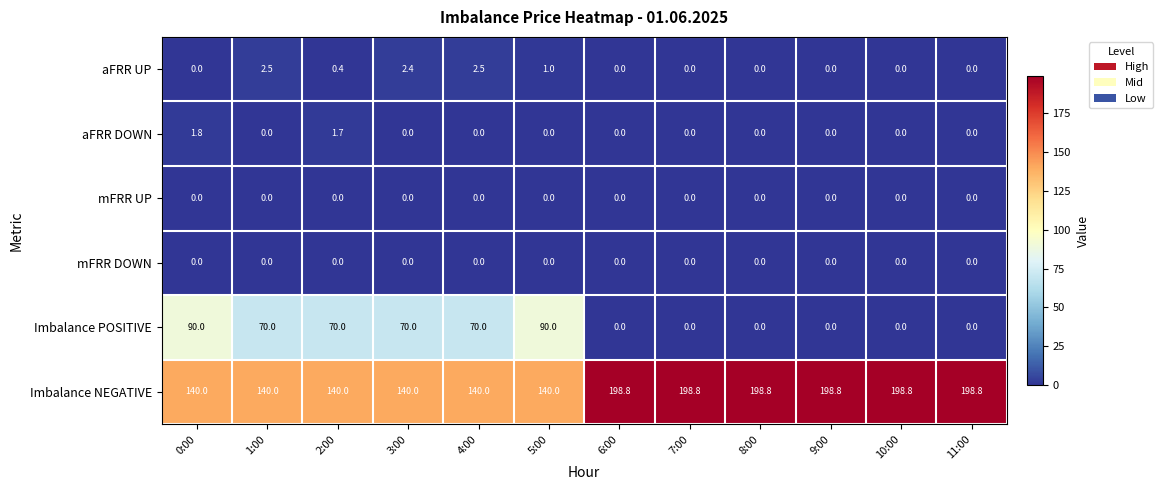

The mFRR DOWN series shows 0.0 at 10:00. True or false?

True